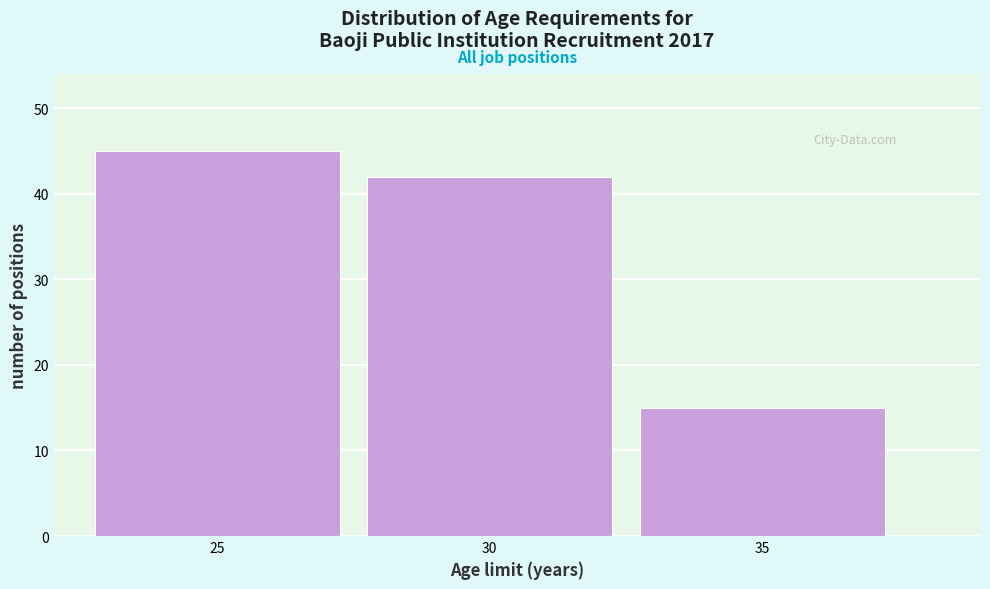

Reading right to left, list all the values displayed in this chart.

35=15	30=42	25=45